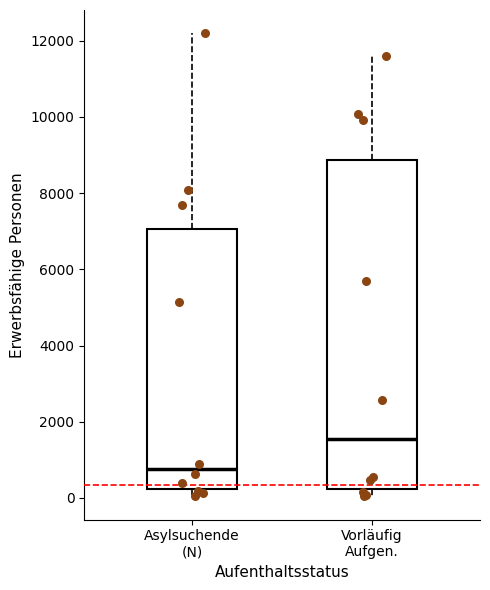

Where is the upper edge of the box for Asylsuchende (N) on the y-axis? The values are not printed on the chart, so give them approximately, as read against the axis.

7000